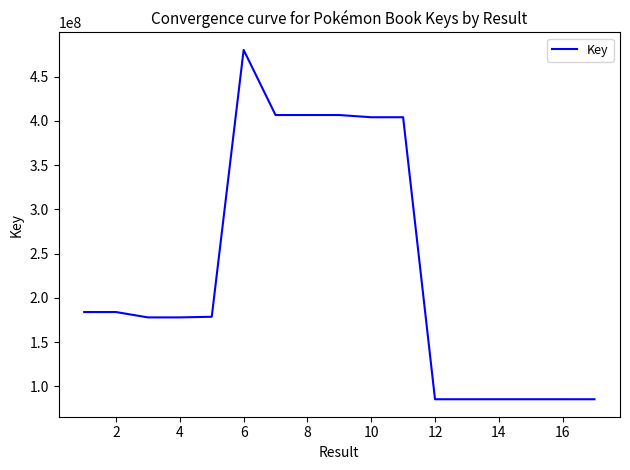

What is the greatest value displayed?

480224266